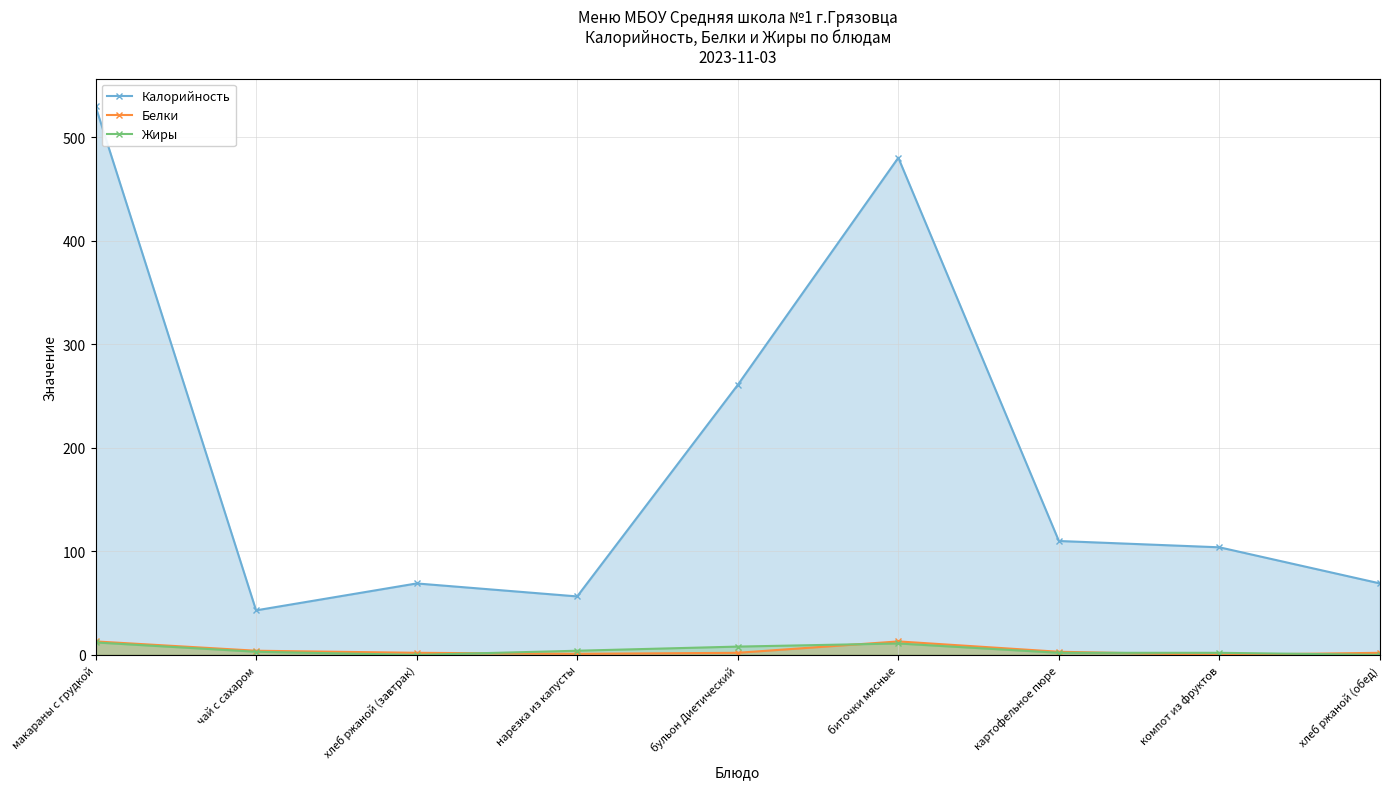

What is the difference between the Калорийность values at хлеб ржаной (завтрак) and нарезка из капусты?

12.5